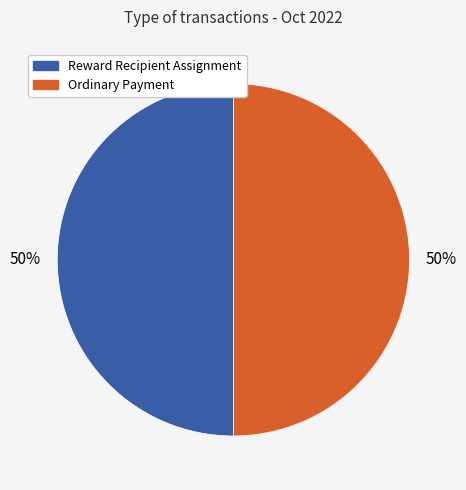

The Reward Recipient Assignment slice represents 58% of the pie. True or false?

False